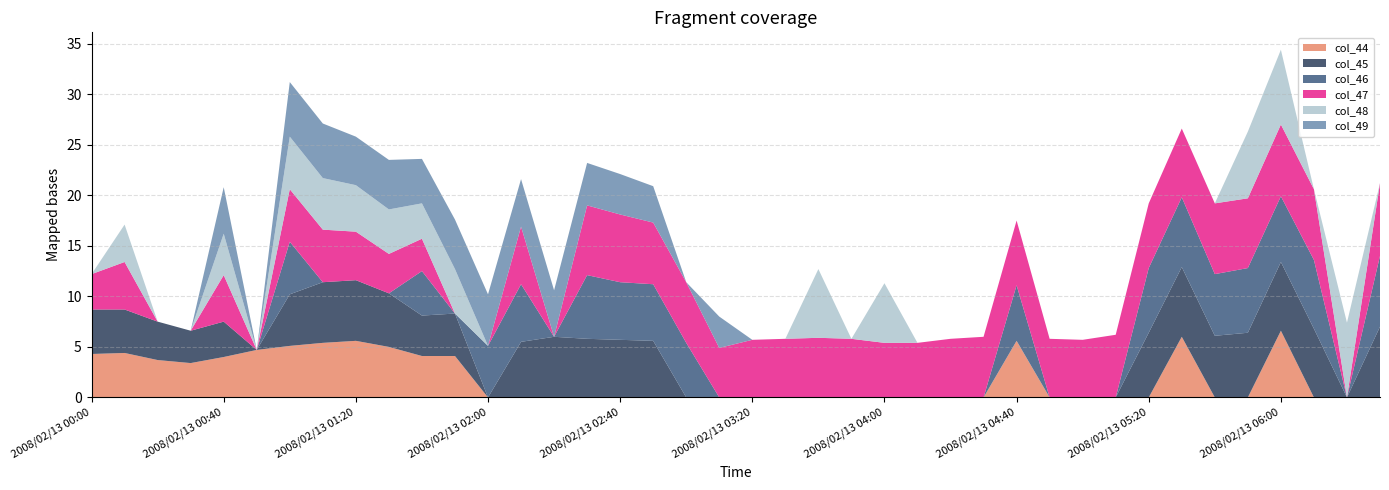

True or false: col_44 has a value of 6.0 at 2008/02/13 00:40.

False